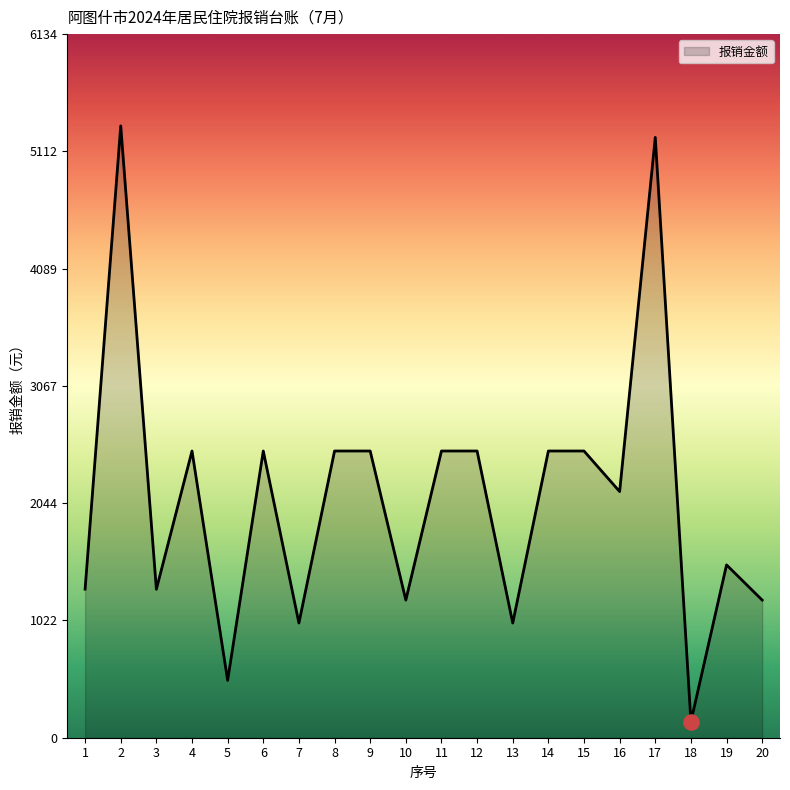

Approximately how many times larger is the value at 11 compared to 3?

1.9